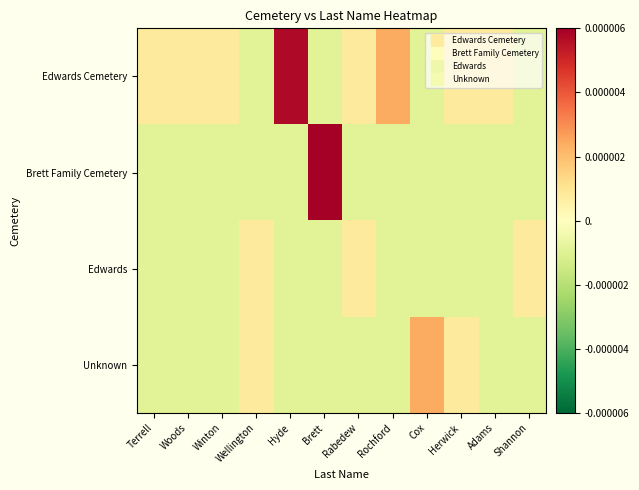

At which category is the sum across all series the highest?

Brett